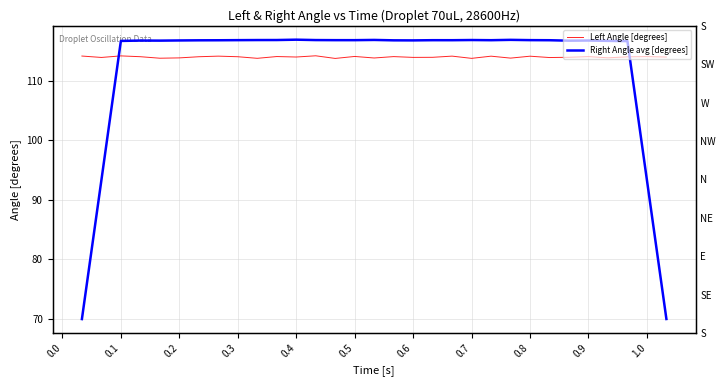

How many lines are shown in the chart?

2